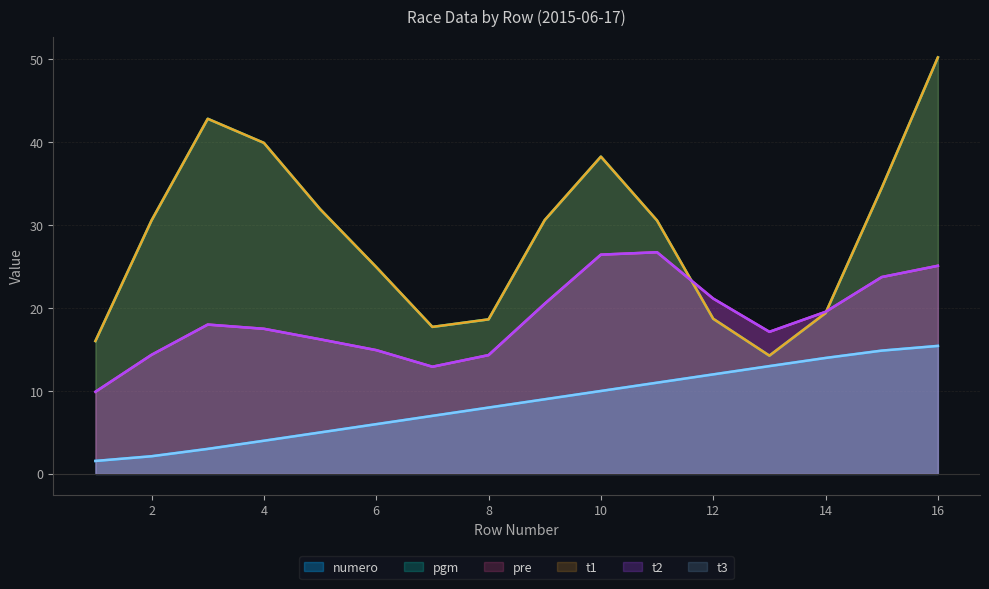

After their last crossing, which series has the higher values: numero or t1?

t1